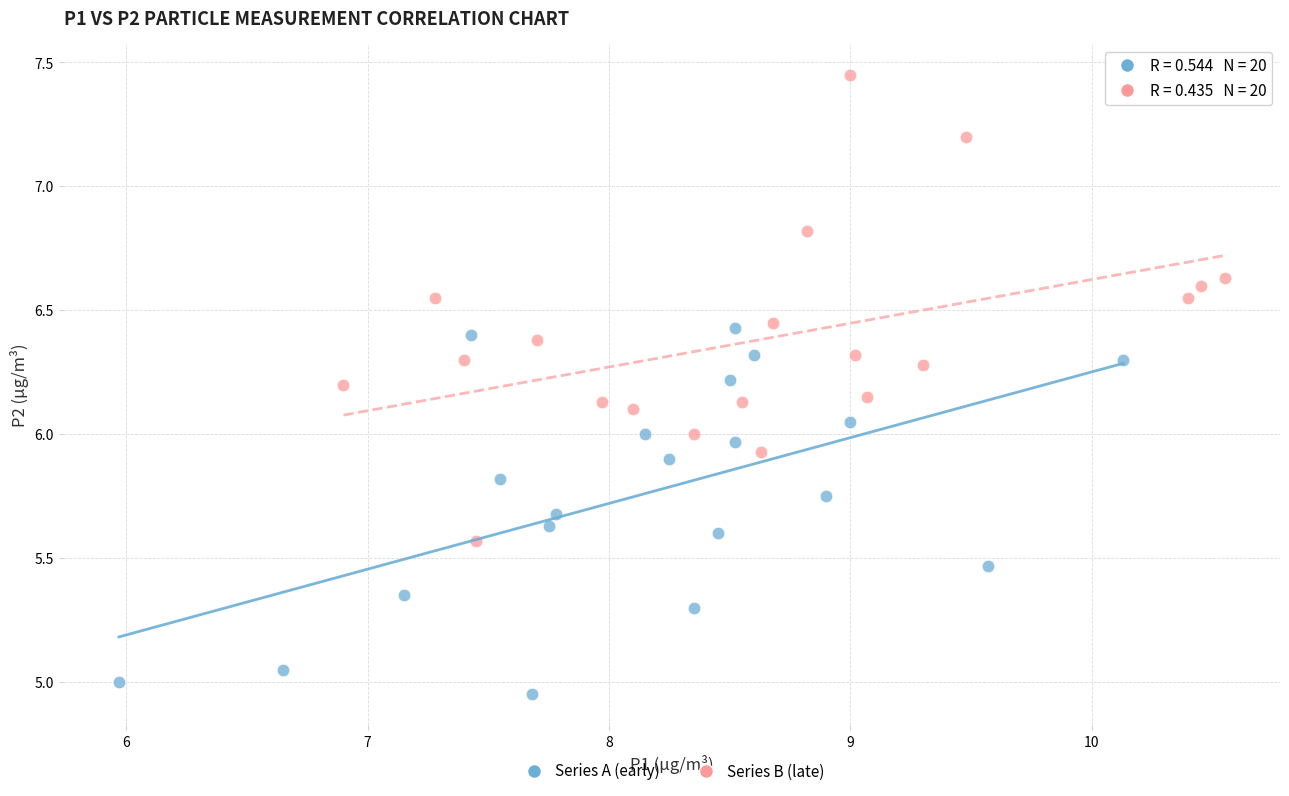

Which series has the largest Y range (max minus min)?

Series B (late)